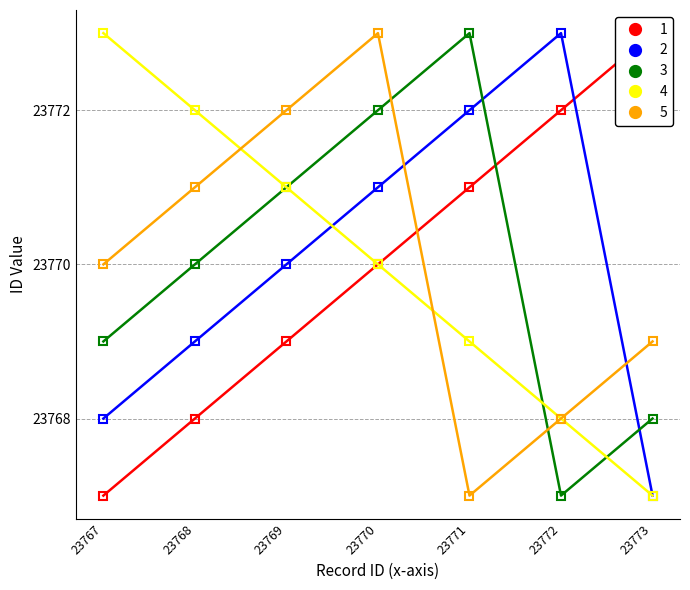

Rank the series at 23770 from highest to lowest value.

5, 3, 2, 1, 4